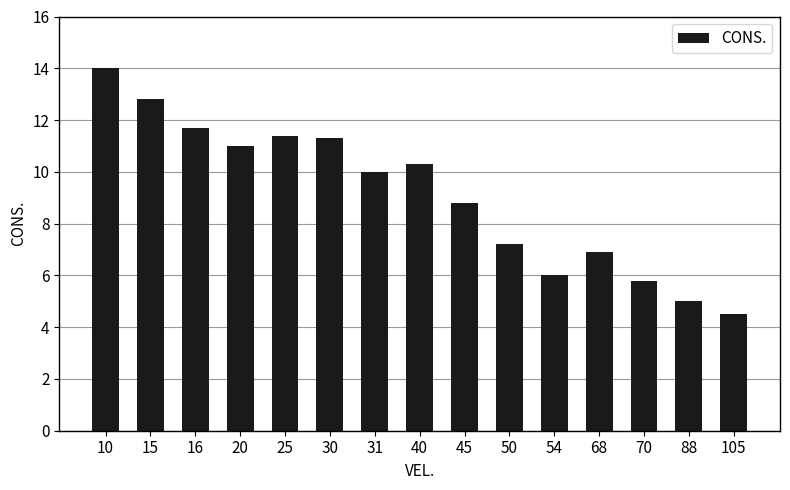

Approximately how many times larger is the value at 45 compared to 25?

0.8